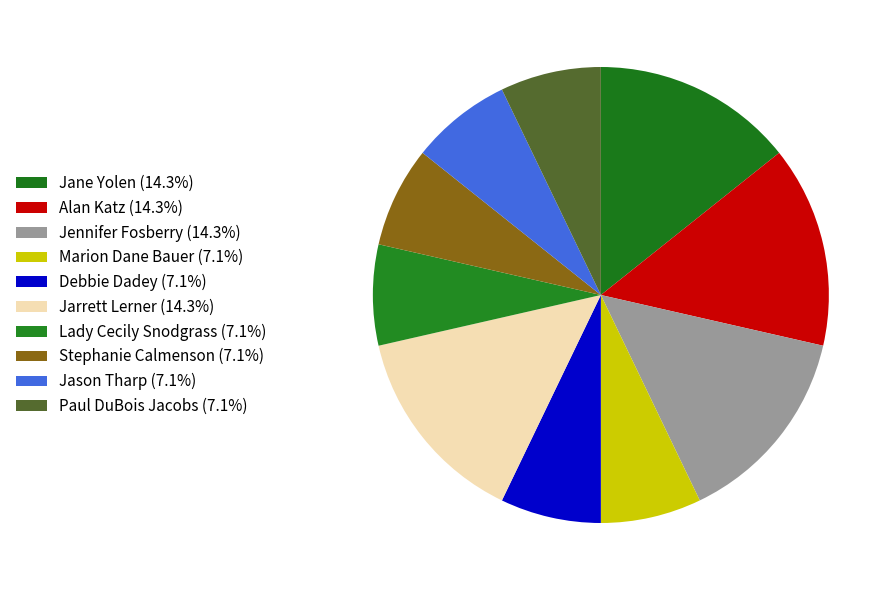

To the nearest percent, what percentage of the pie is Alan Katz?

14%